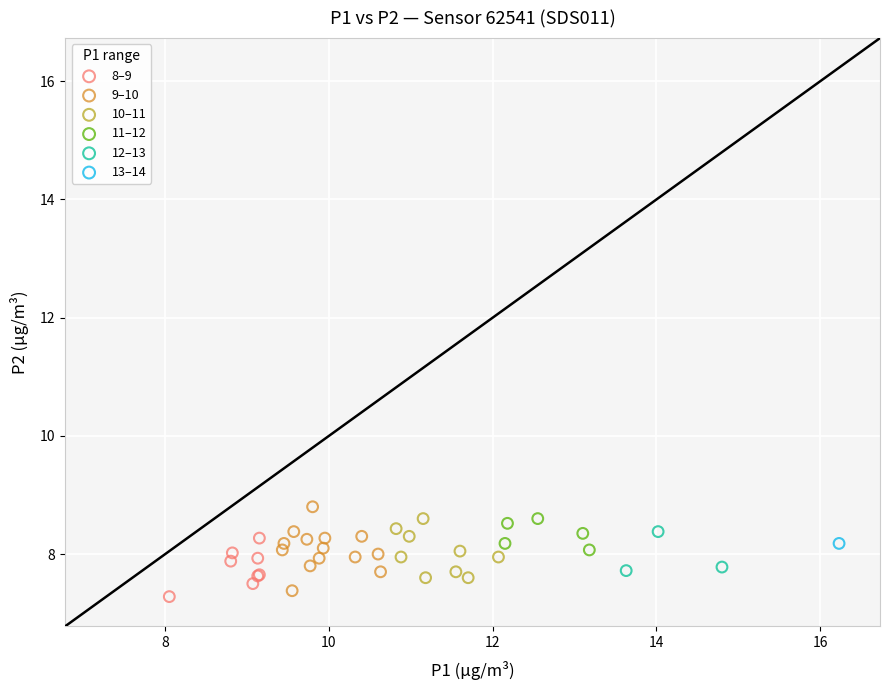

What are all the series names shown in the legend?

8–9, 9–10, 10–11, 11–12, 12–13, 13–14